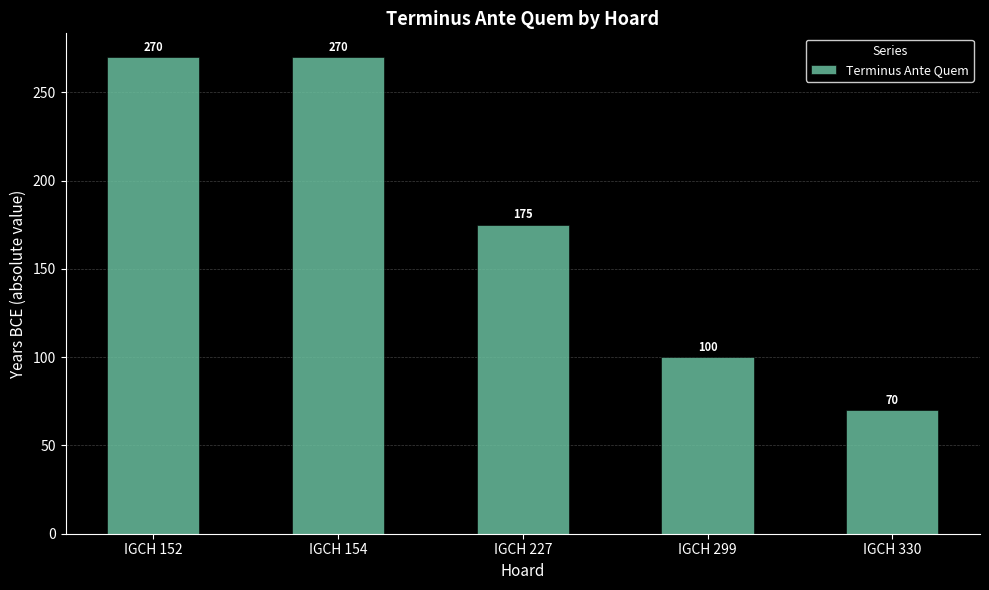

What is the greatest value displayed?

270